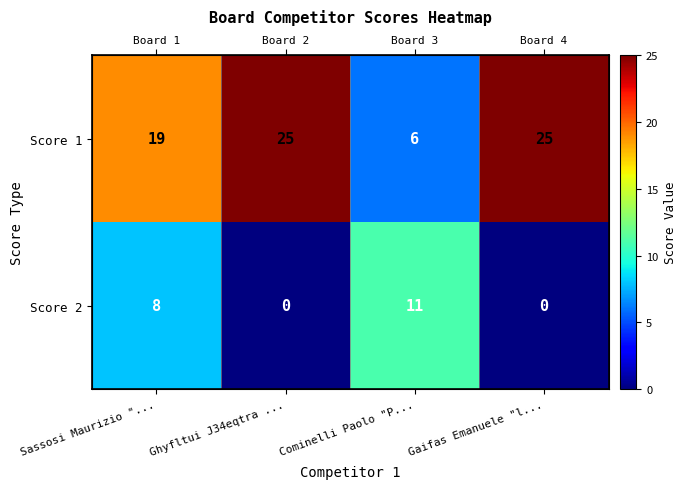

Between Gaifas Emanuele "l... and Sassosi Maurizio "..., which is larger?

Gaifas Emanuele "l...